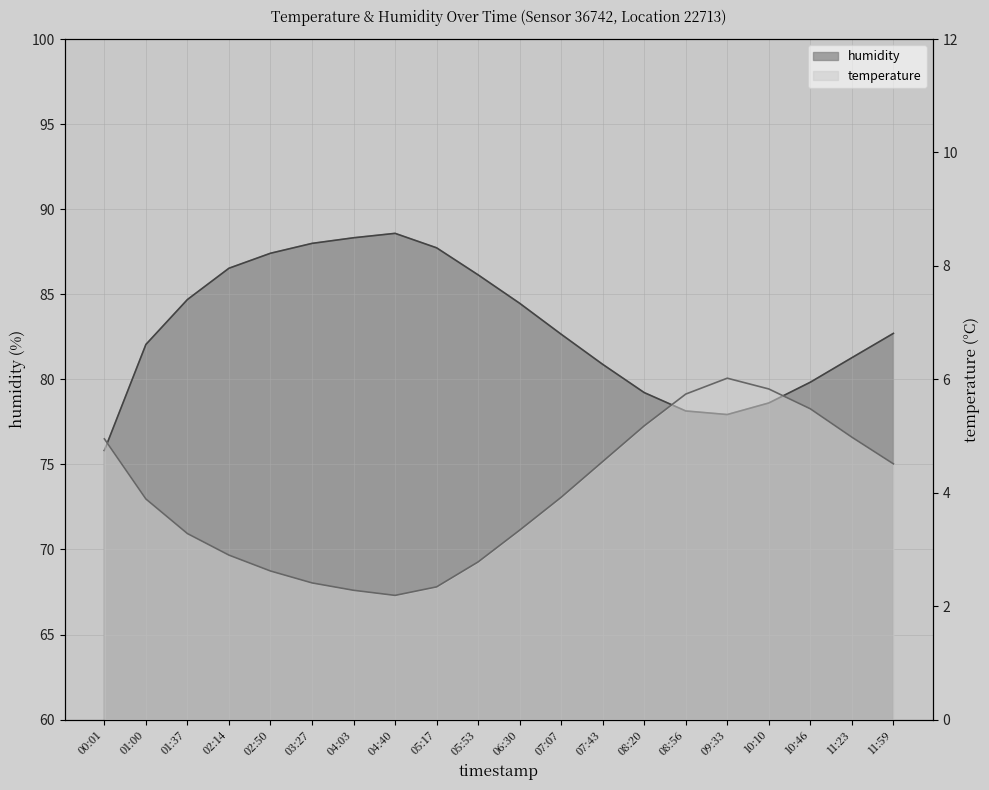

How many values exceed 82?

12